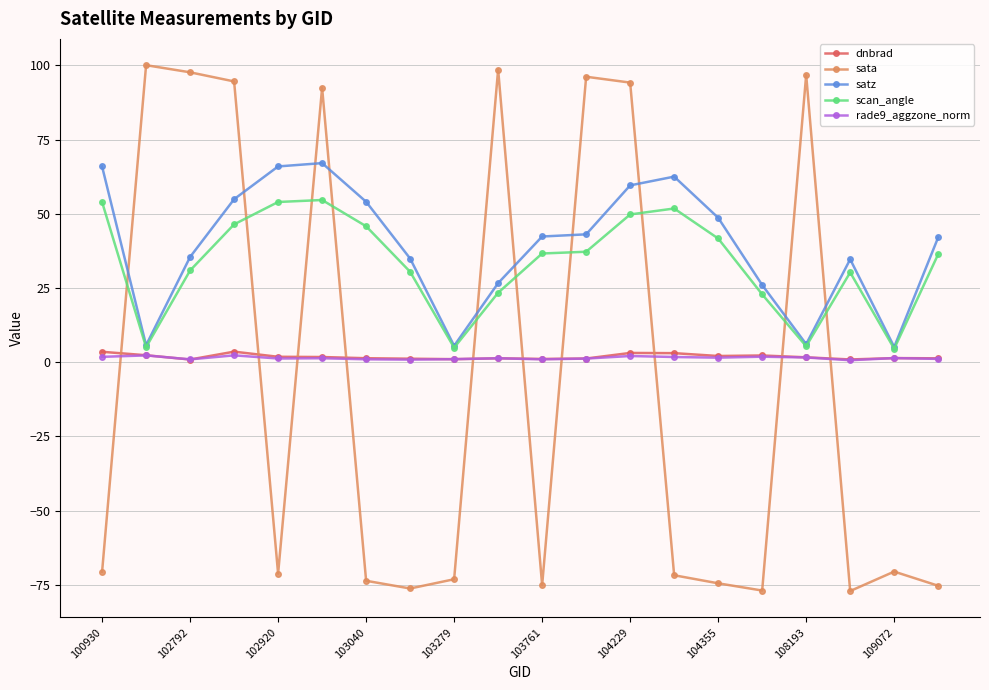

True or false: rade9_aggzone_norm and satz intersect in this chart.

False